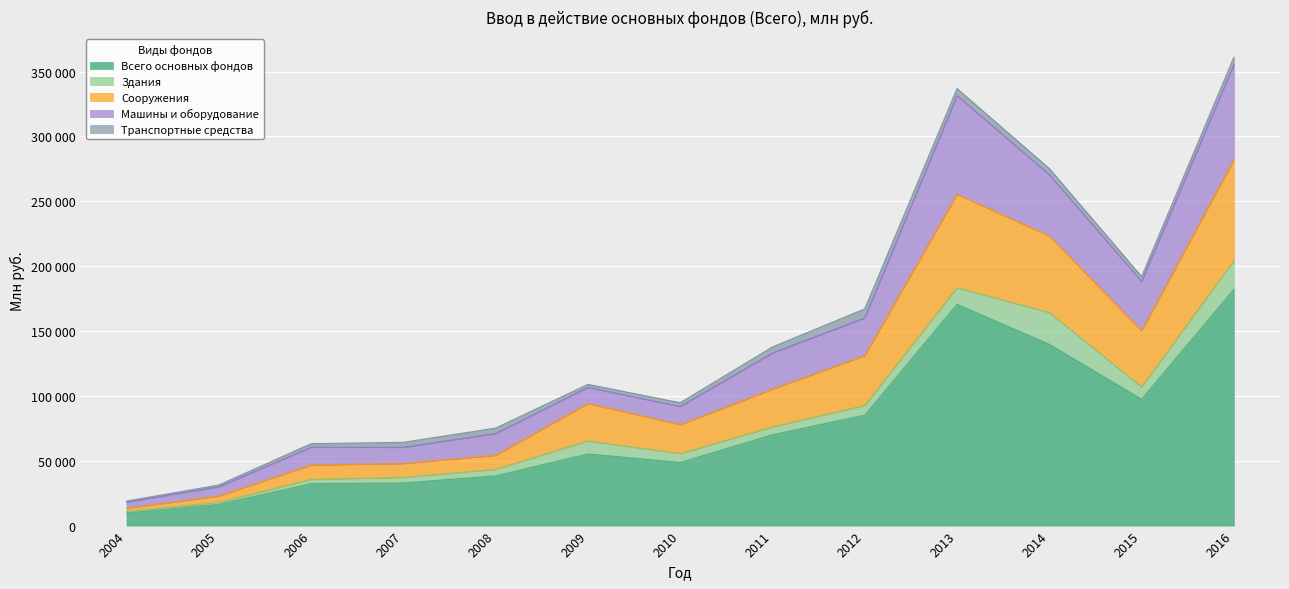

Where does the Всего основных фондов series first go above 55233?

2011